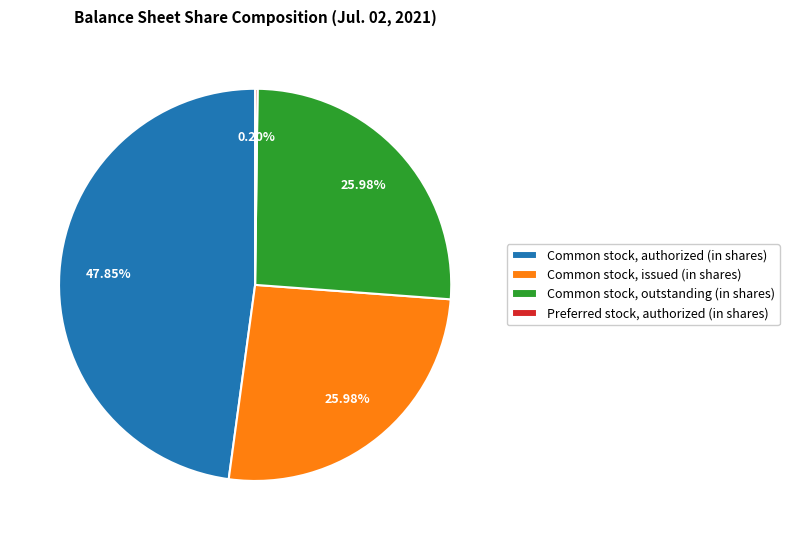

Which category has the biggest portion of the pie?

Common stock, authorized (in shares)